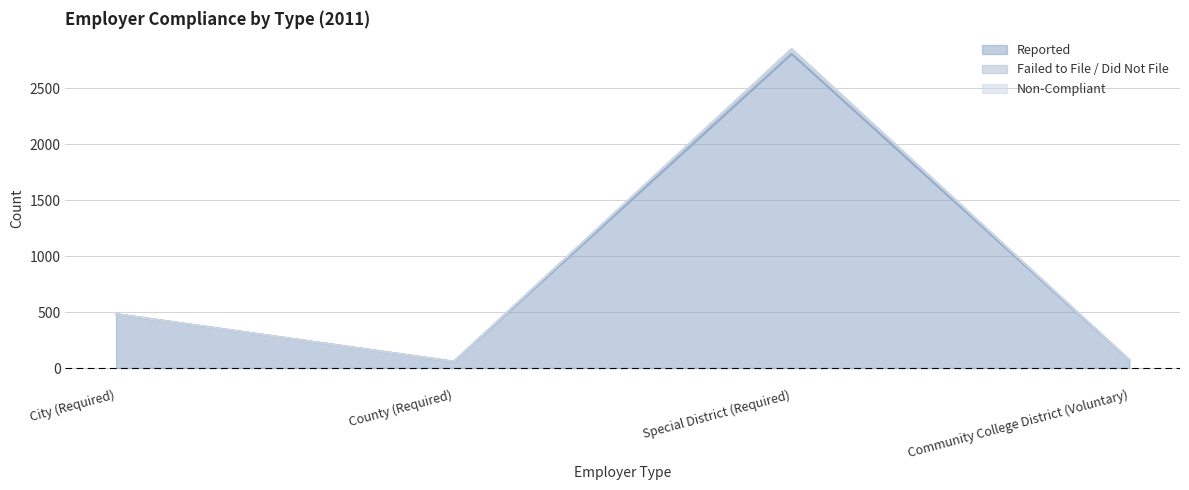

Is it true that Reported equals 35 at County (Required)?

False